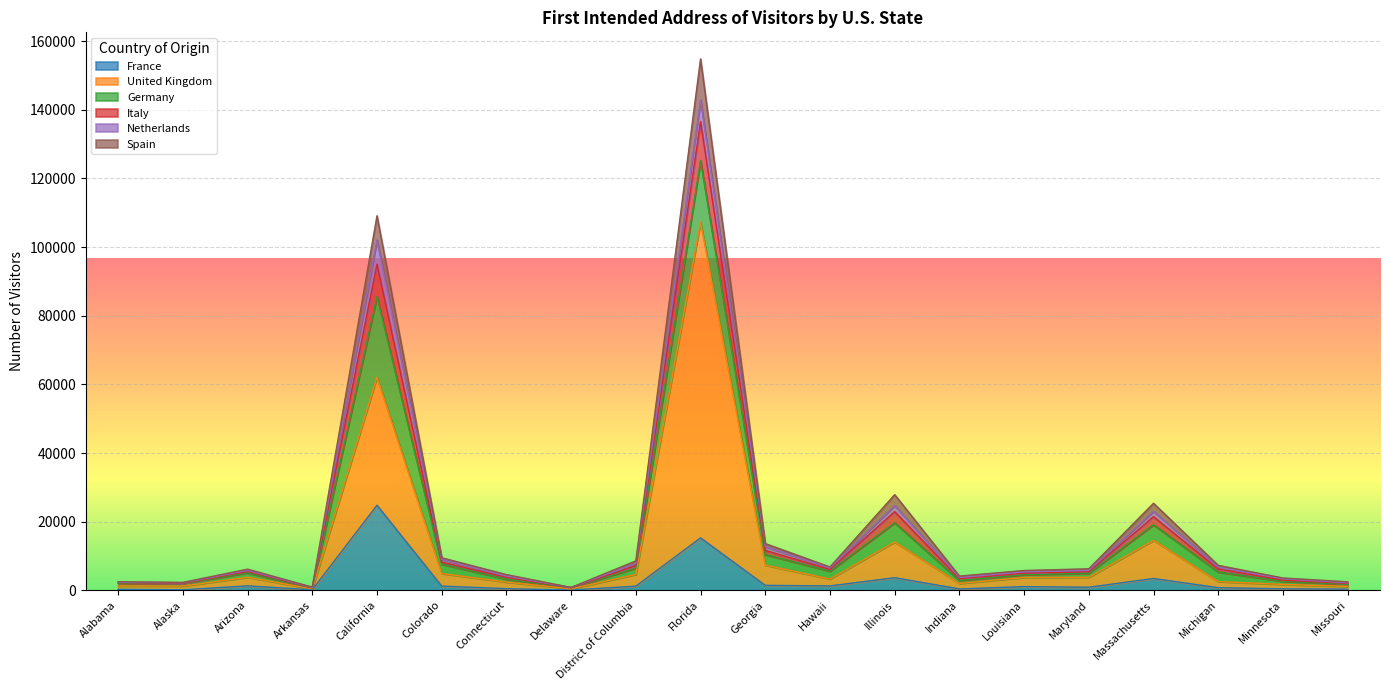

How many categories are shown in the chart?

20